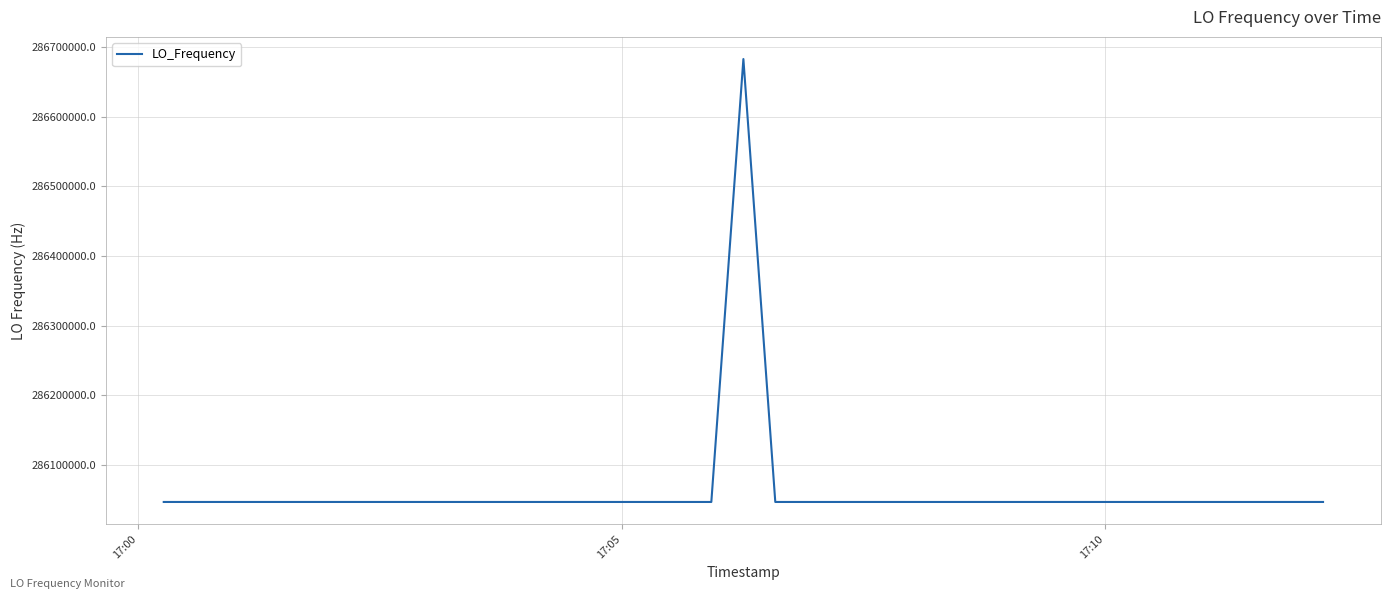

What is the greatest value displayed?

286682704.7